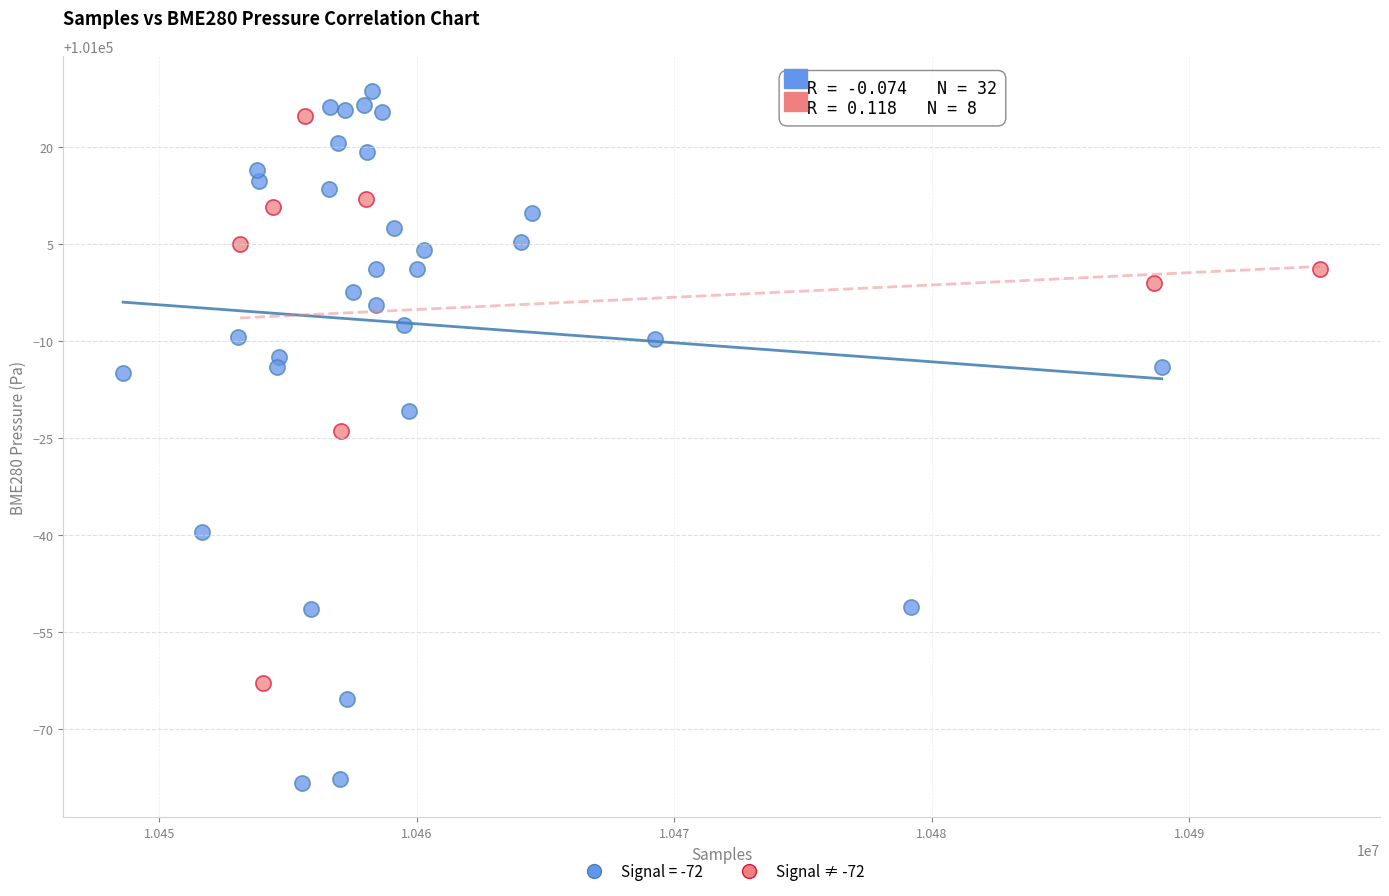

Which series has the largest Y range (max minus min)?

Signal = -72